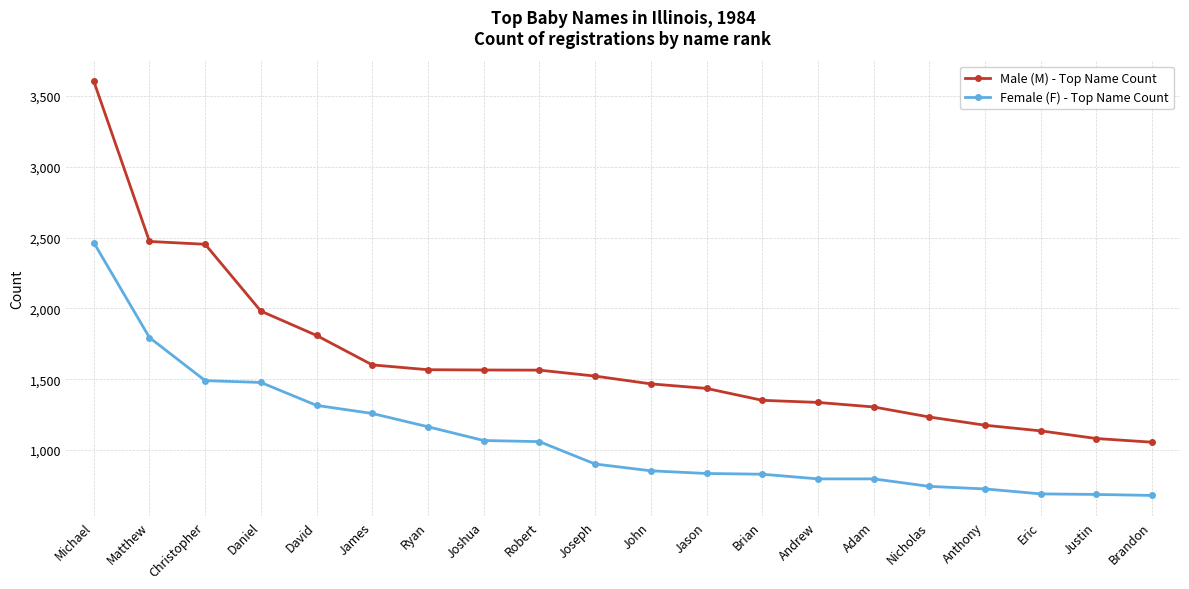

Count the number of categories in the chart.

20